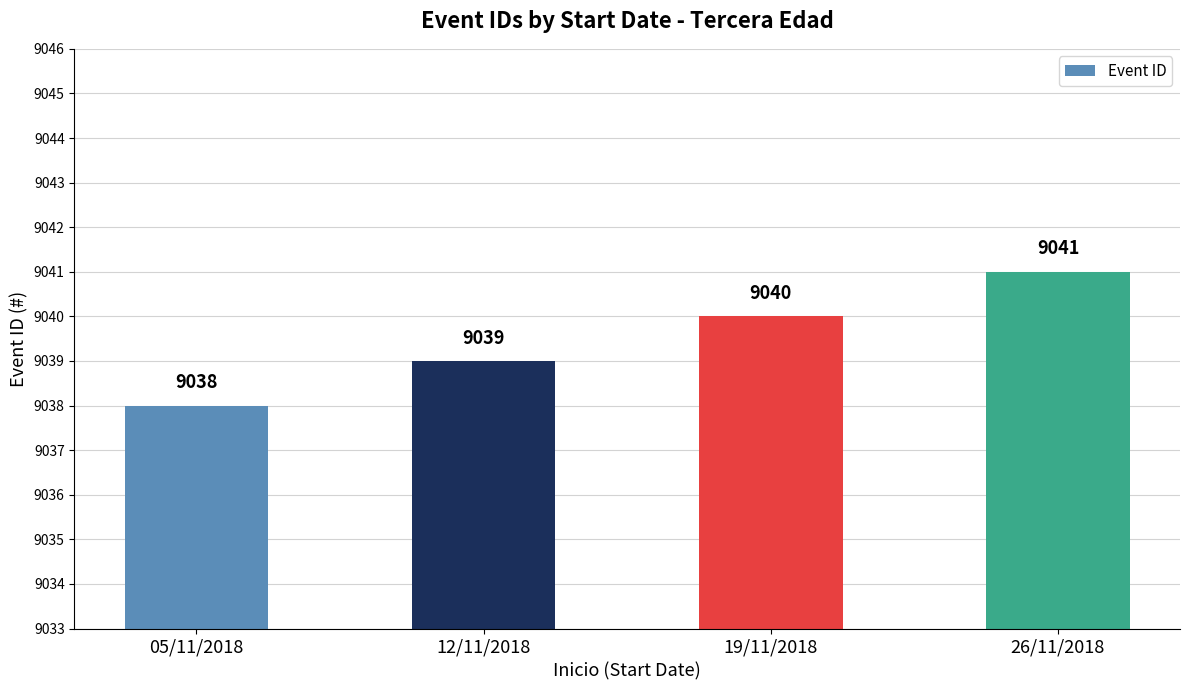

What value does the data have at 26/11/2018?

9041